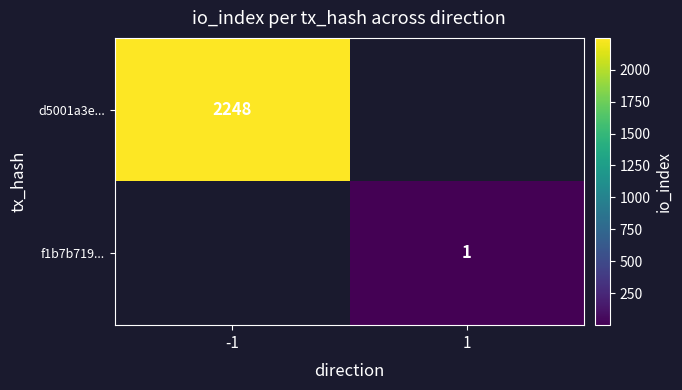

Is it true that f1b7b719... equals 1 at 1?

True